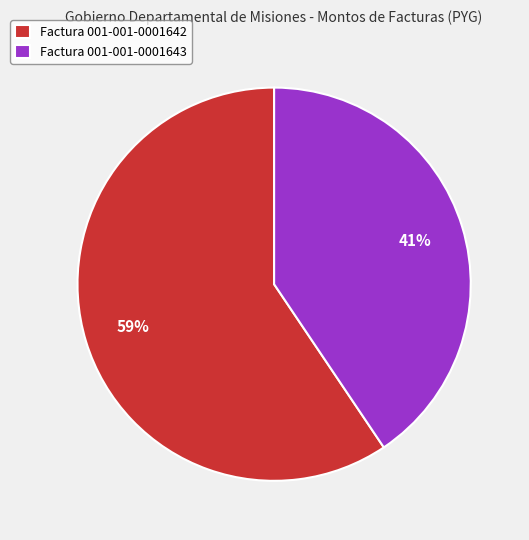

Count the number of slices in the pie.

2